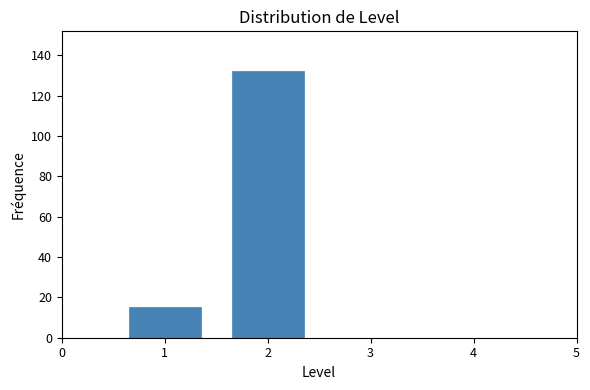

Reading left to right, list all the values displayed in this chart.

15	132